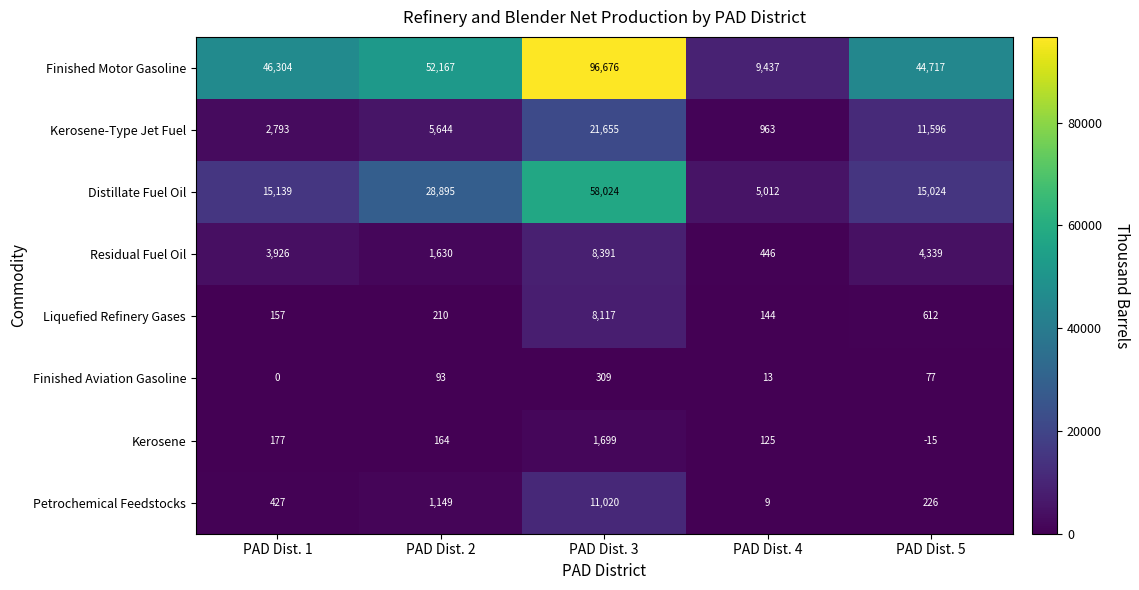

What is the difference between the second highest and second lowest values in the Distillate Fuel Oil series?

13871